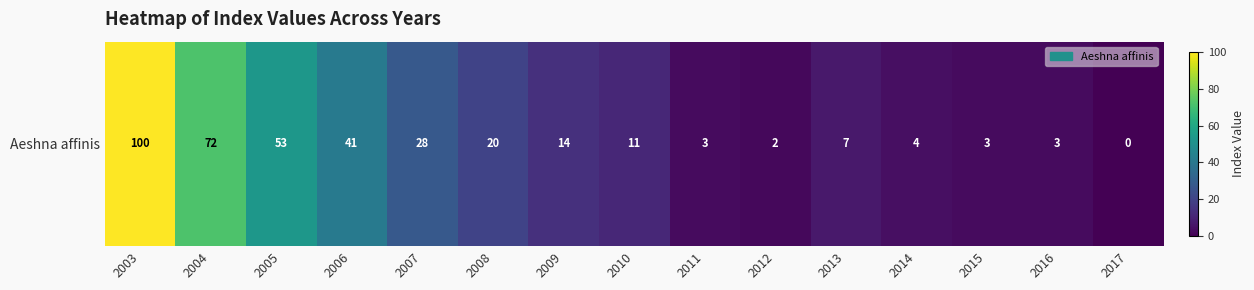

The value at 2014 is 6. True or false?

False